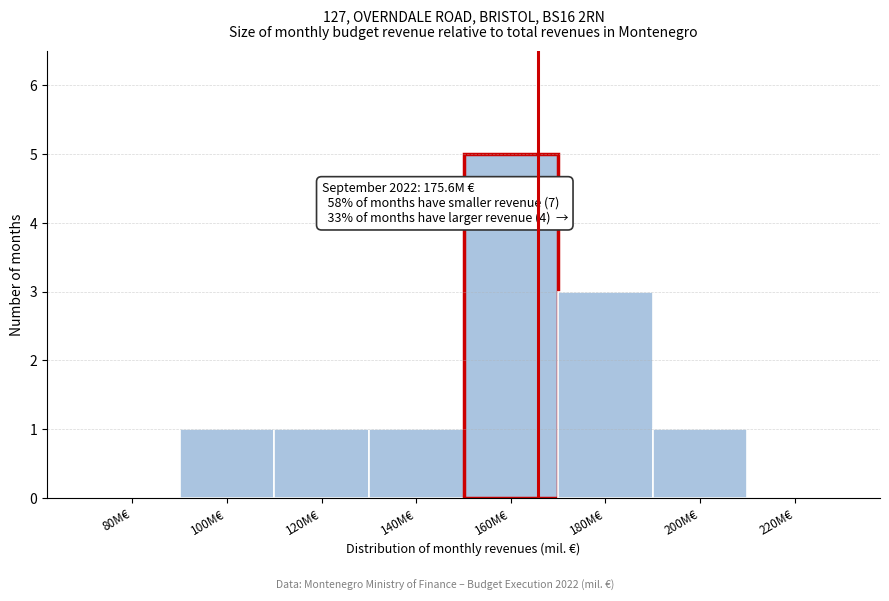

Reading left to right, transcribe all the data shown in this chart.

80M€=0	100M€=1	120M€=1	140M€=1	160M€=5	180M€=3	200M€=1	220M€=0